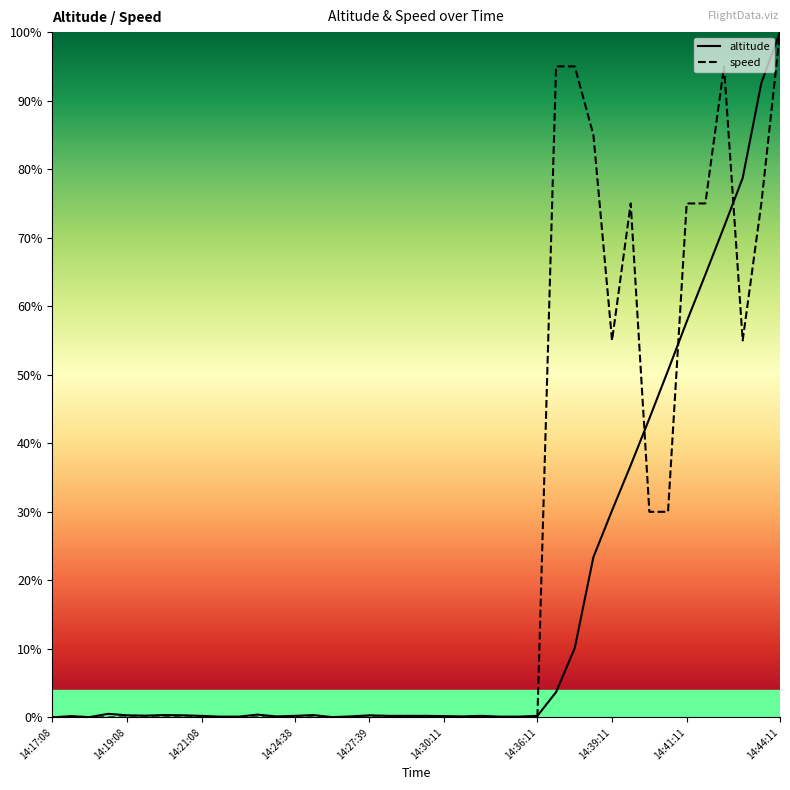

Does the chart display data point markers on the line(s)?

No